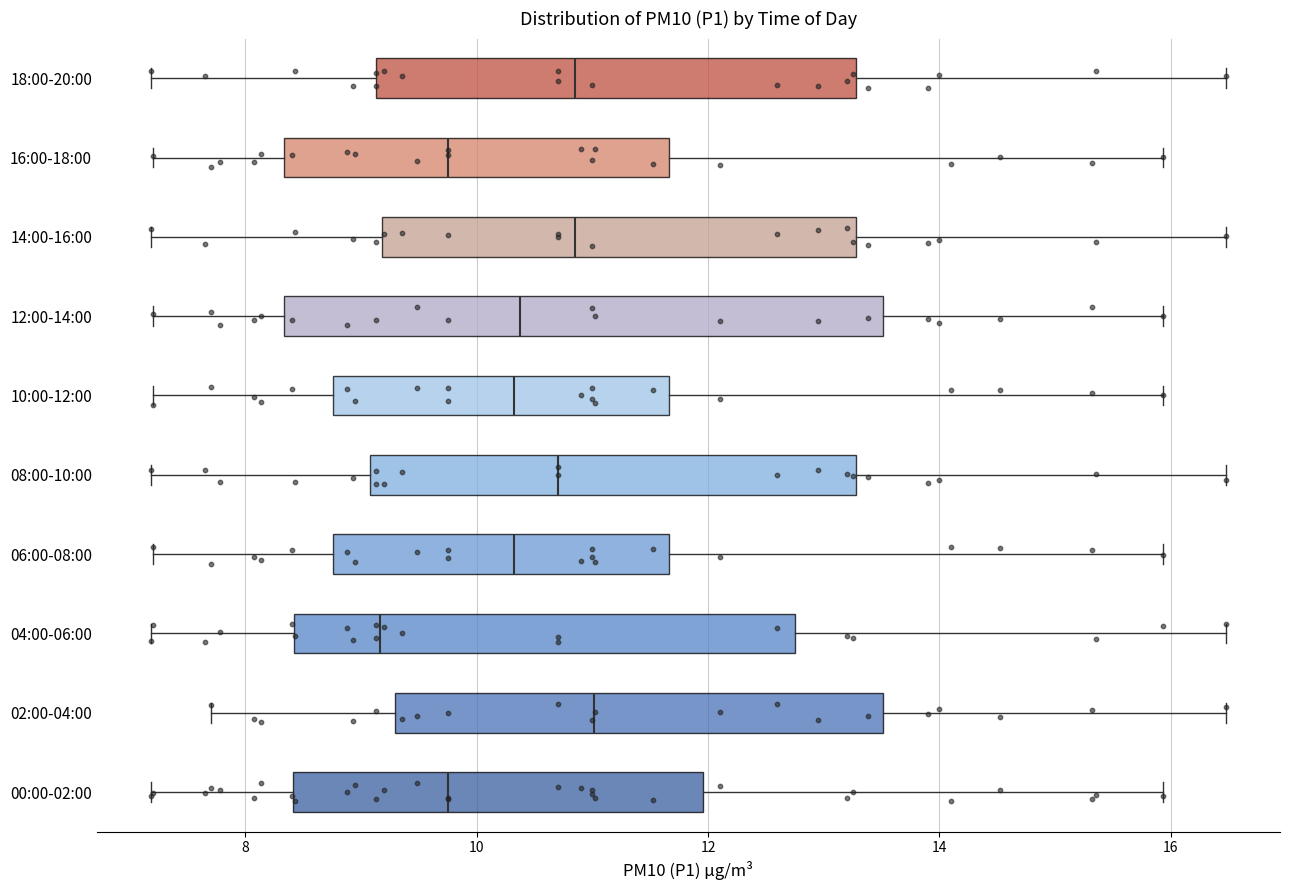

Reading bottom to top, read every box against the x-axis: the position of its median line, the range the box covers, and the ends of its whiskers. The values are not printed on the chart, so give them approximately, as read against the axis.

00:00-02:00: median 9.8, box 8.4 to 12.0, whiskers 7.2 to 16.0
02:00-04:00: median 11.0, box 9.2 to 13.6, whiskers 7.8 to 16.4
04:00-06:00: median 9.2, box 8.4 to 12.8, whiskers 7.2 to 16.4
06:00-08:00: median 10.4, box 8.8 to 11.6, whiskers 7.2 to 16.0
08:00-10:00: median 10.8, box 9.0 to 13.2, whiskers 7.2 to 16.4
10:00-12:00: median 10.4, box 8.8 to 11.6, whiskers 7.2 to 16.0
12:00-14:00: median 10.4, box 8.4 to 13.6, whiskers 7.2 to 16.0
14:00-16:00: median 10.8, box 9.2 to 13.2, whiskers 7.2 to 16.4
16:00-18:00: median 9.8, box 8.4 to 11.6, whiskers 7.2 to 16.0
18:00-20:00: median 10.8, box 9.2 to 13.2, whiskers 7.2 to 16.4